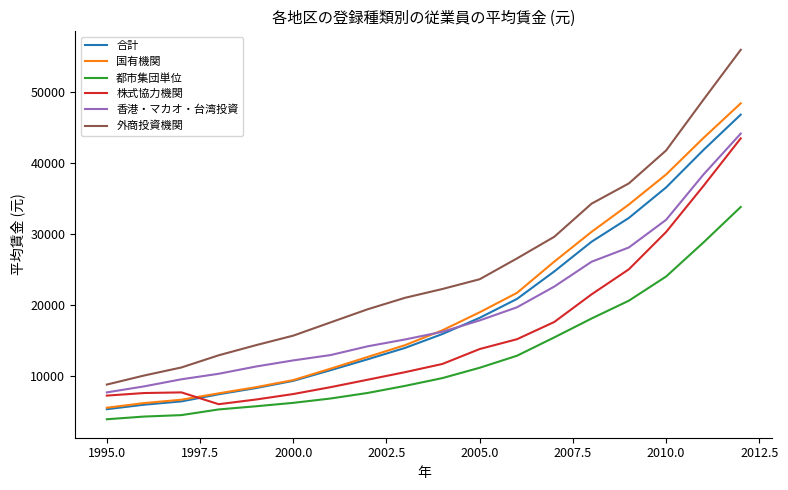

Which series has the widest spread of values?

外商投資機関